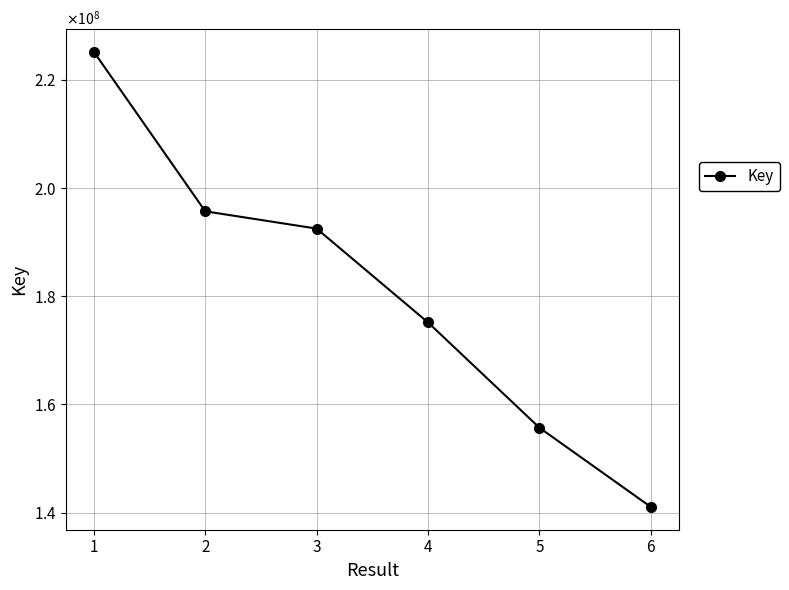

What is the approximate value at 3, to the nearest 10?

192496100